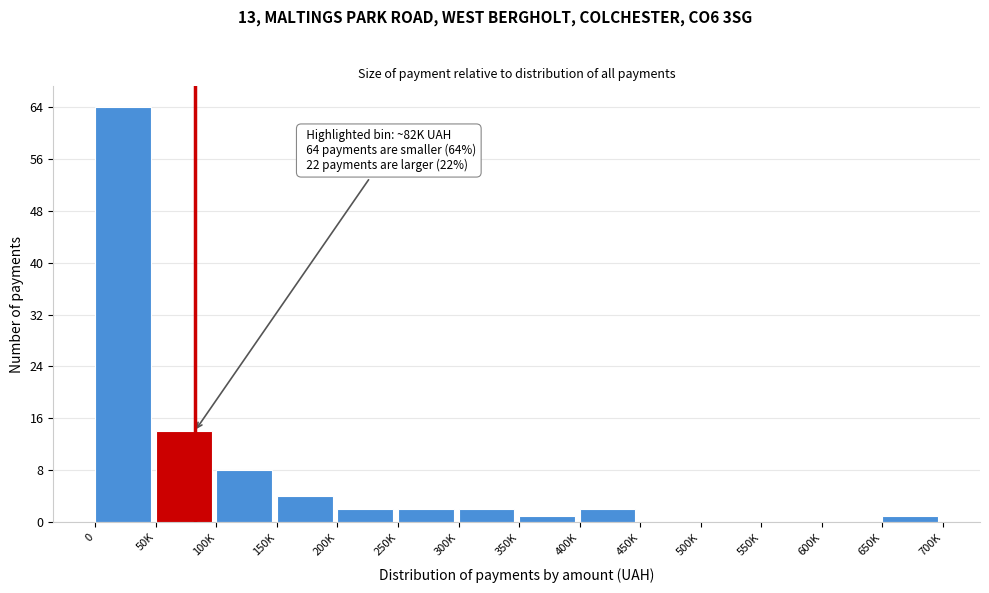

Reading left to right, extract all data points from this chart.

0=64	50K=14	100K=8	150K=4	200K=2	250K=2	300K=2	350K=1	400K=2	450K=0	500K=0	550K=0	600K=0	650K=1